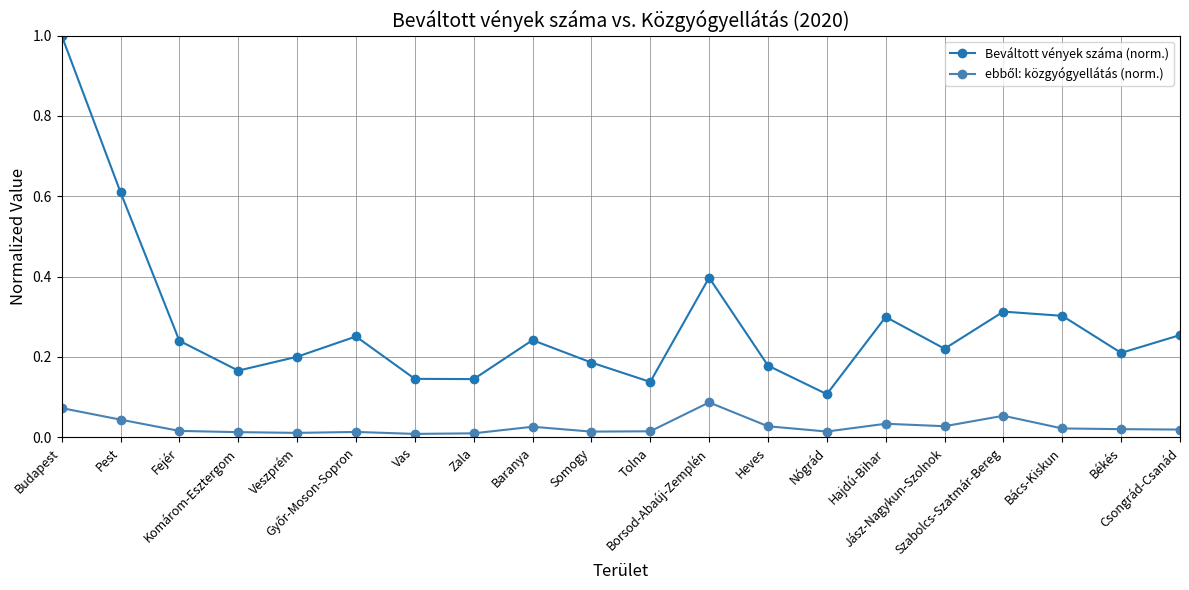

Which series has the largest total across all categories?

Beváltott vények száma (norm.)